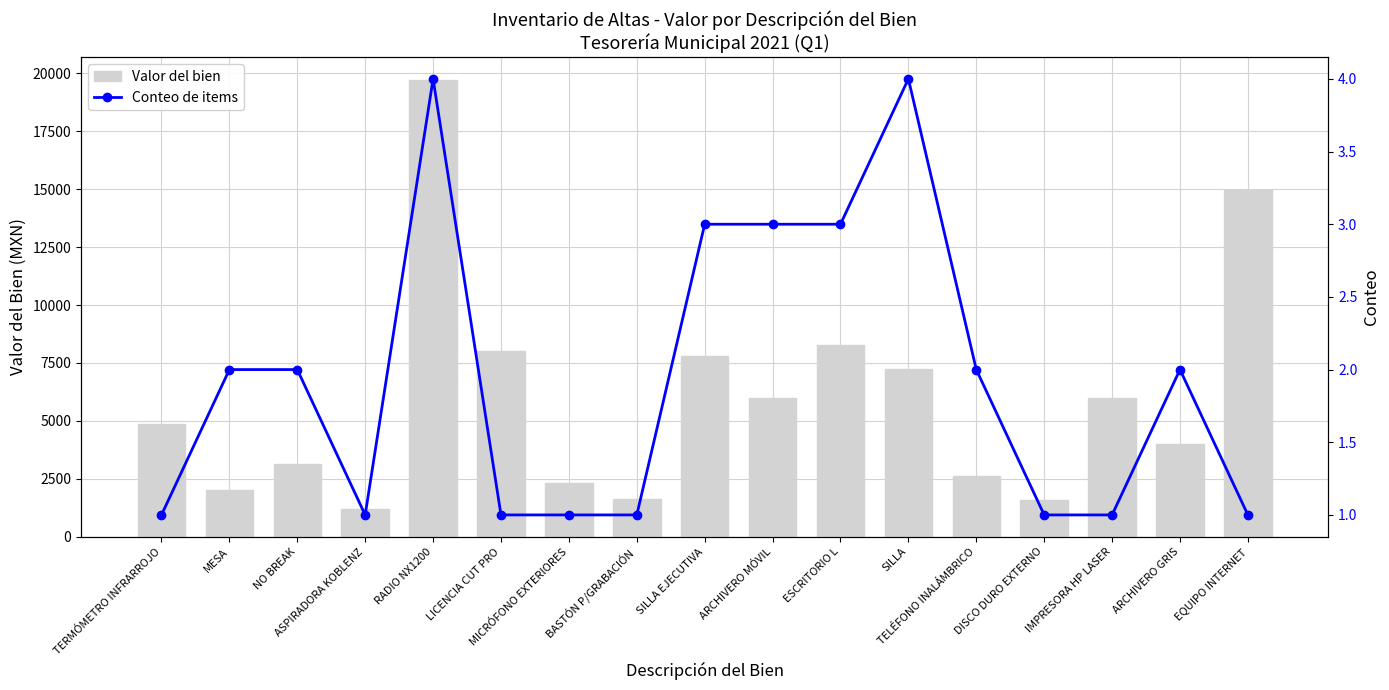

At which label does Valor del bien reach its peak?

RADIO NX1200